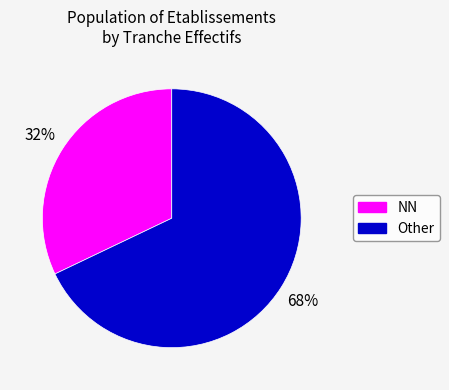

How many segments does this pie chart have?

2